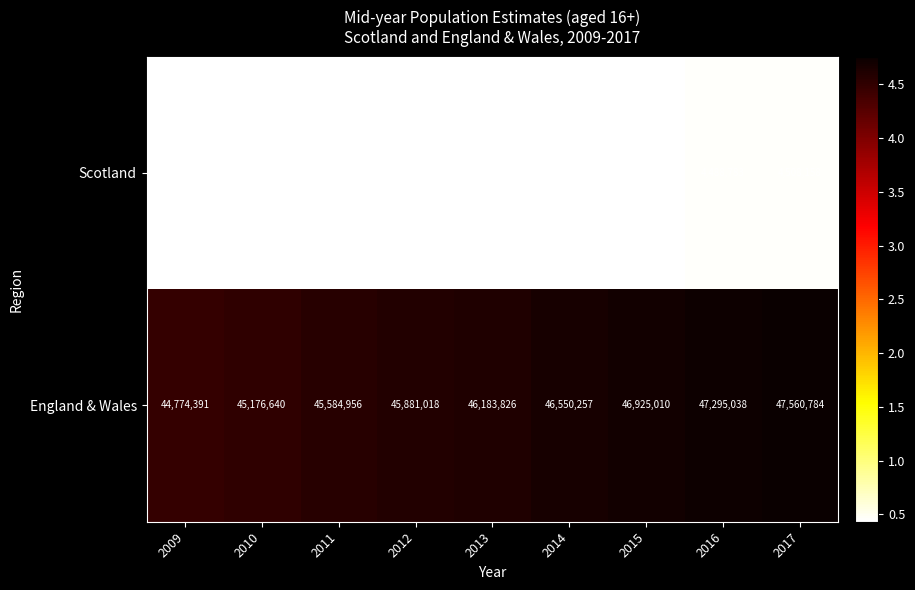

True or false: England & Wales has a value of 44774391 at 2009.

True